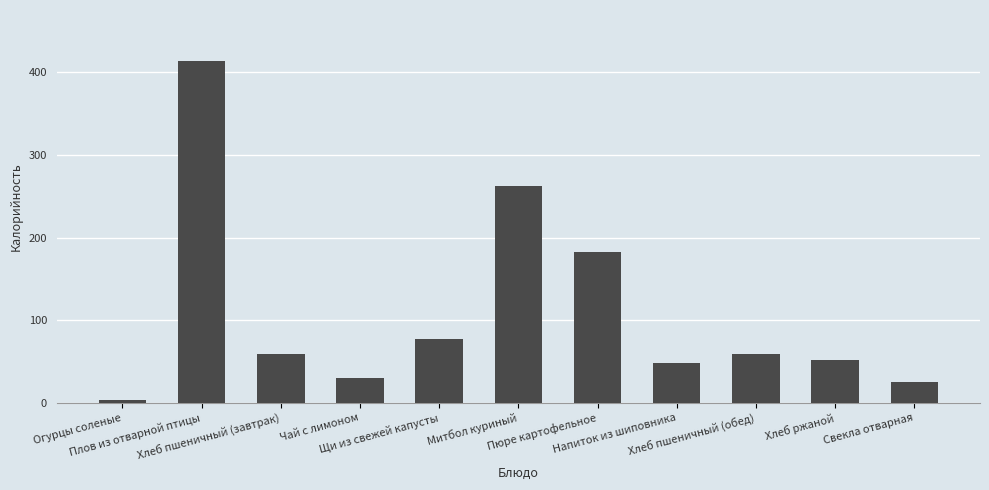

What position from the right is Хлеб ржаной?

2